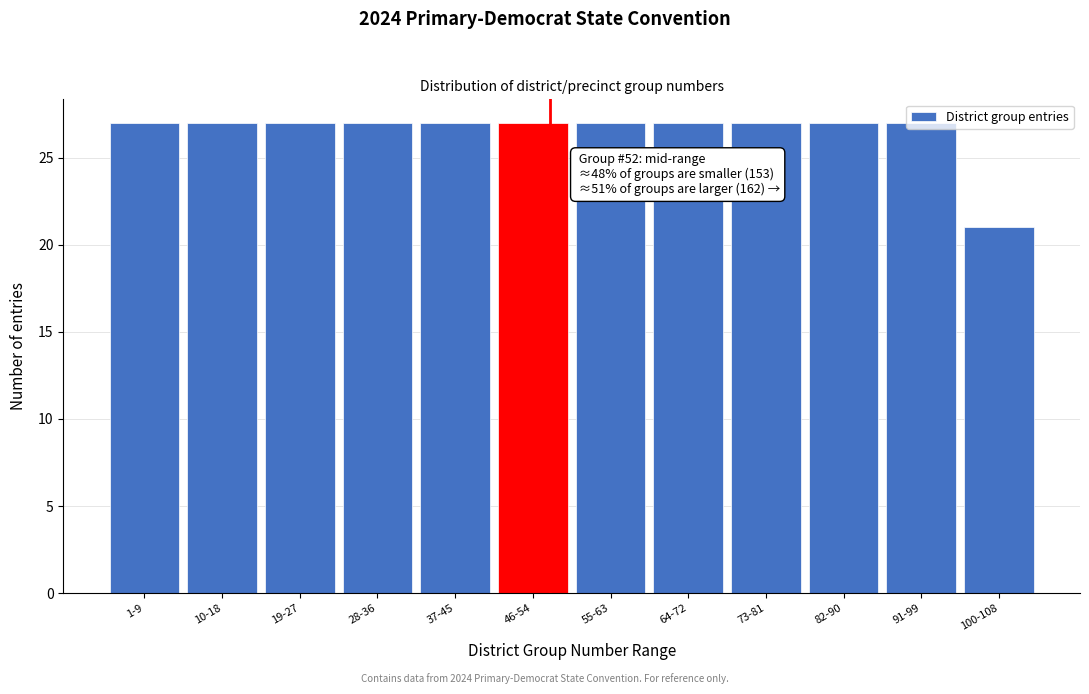

At which category does the chart reach its minimum across all series?

100-108